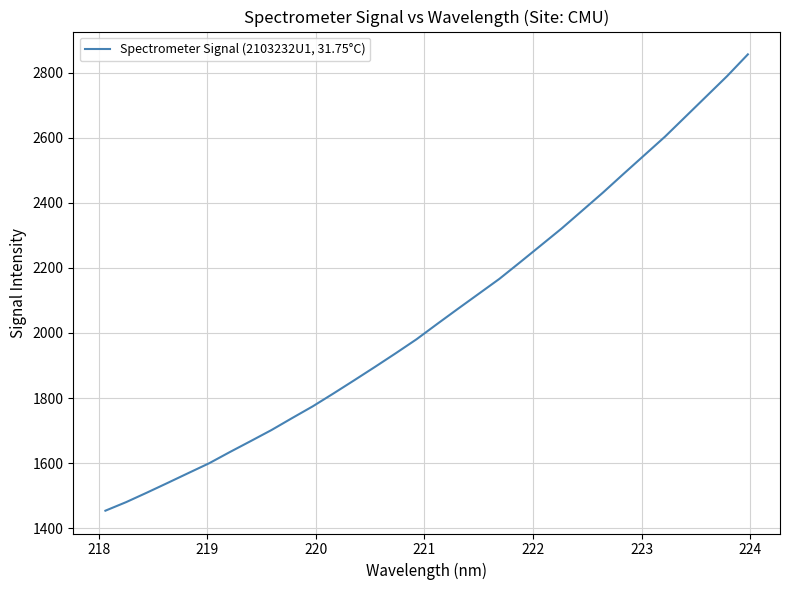

What is the maximum value shown in the chart?

2855.8